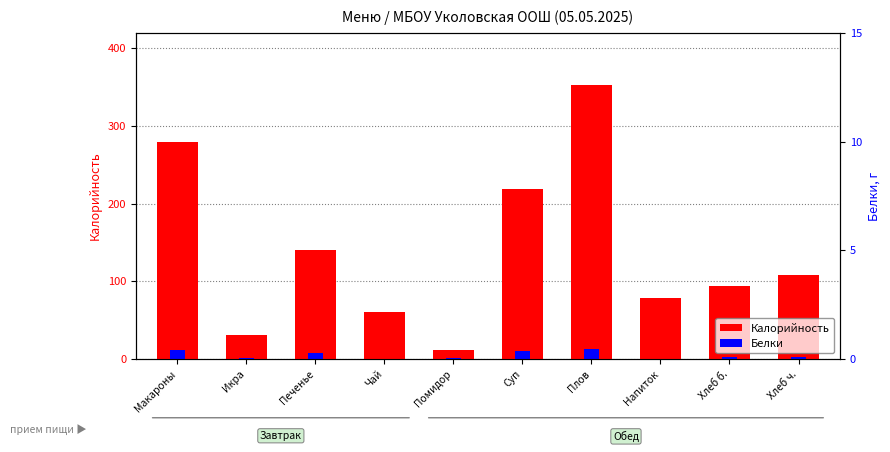

What is the value of the Белки bar at the 3rd from the left?

8